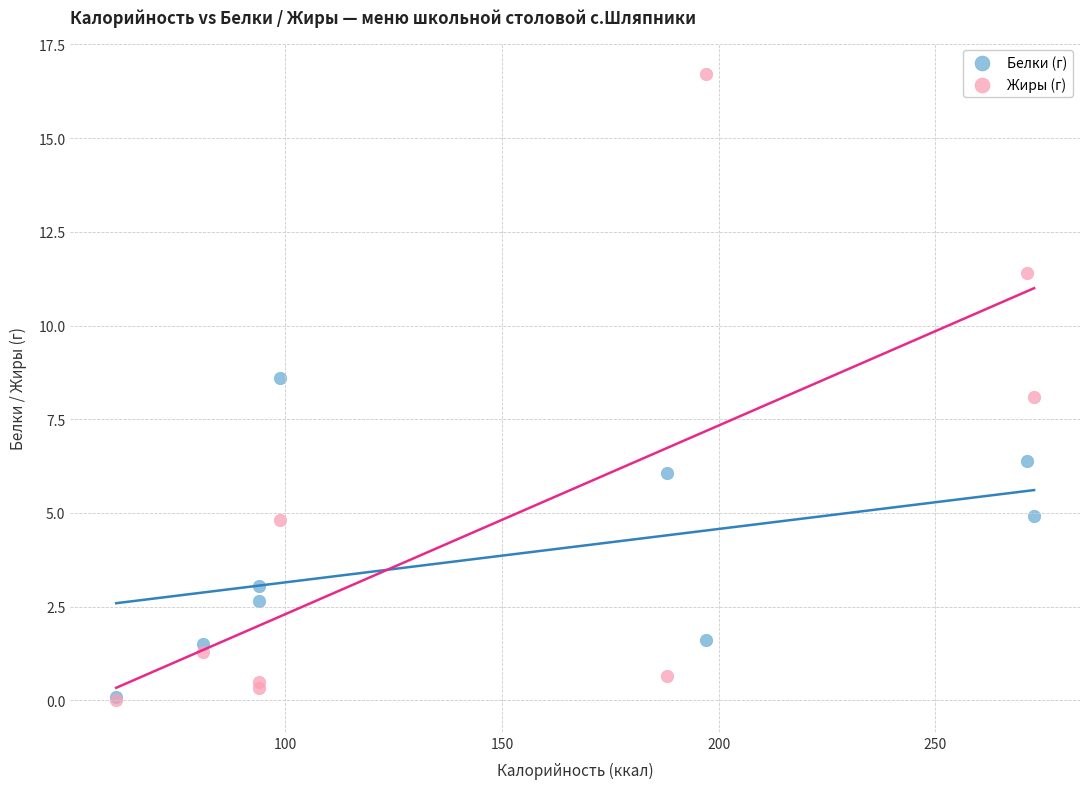

Which series reaches the maximum Y coordinate?

Жиры (г)